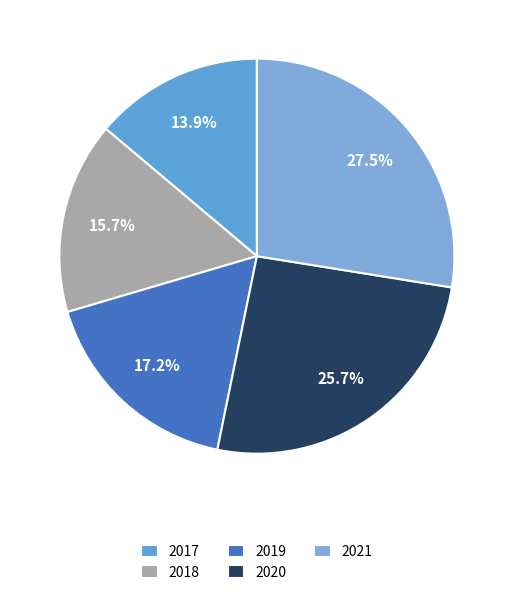

To the nearest percent, what portion does 2018 represent?

16%